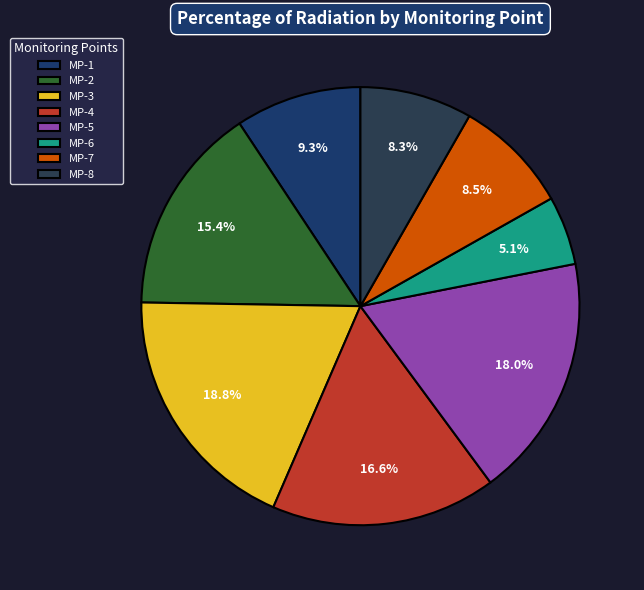

What percentage do MP-2 and MP-5 together represent?

33.4%